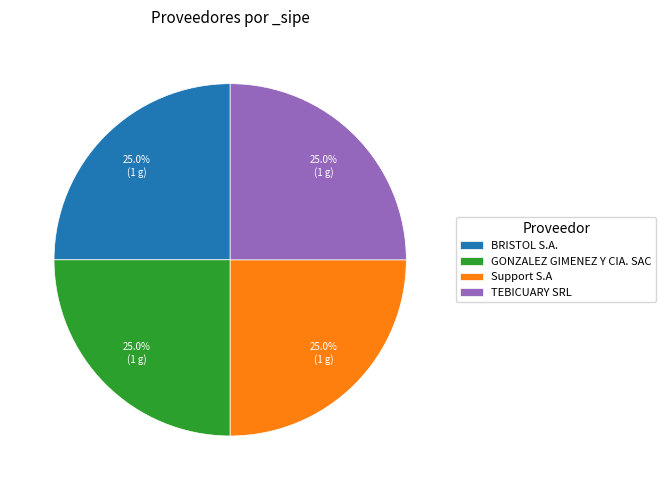

Does any single category account for the majority?

No